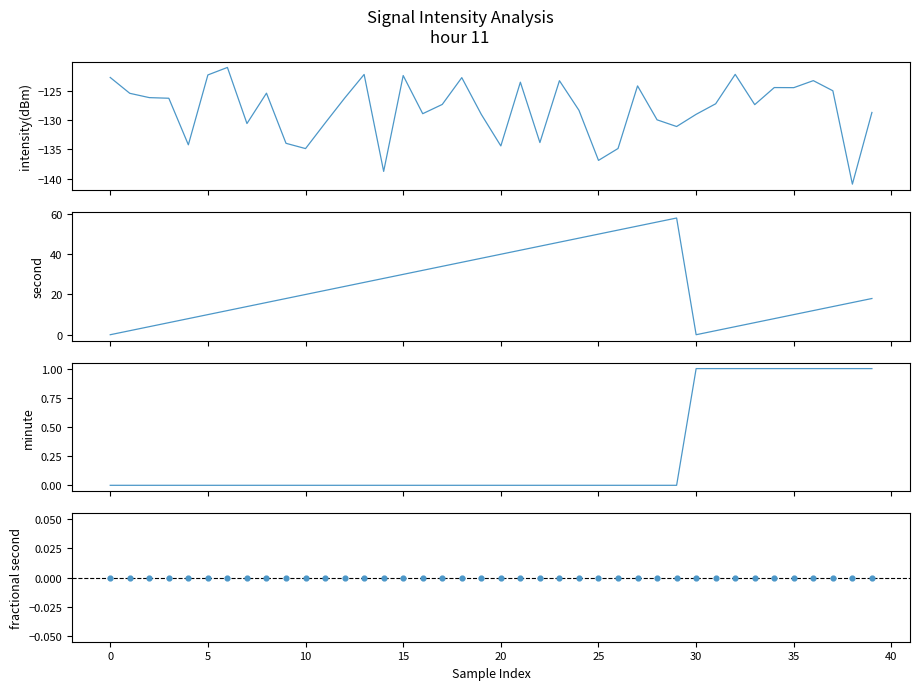

Which series contains the highest Y value?

second